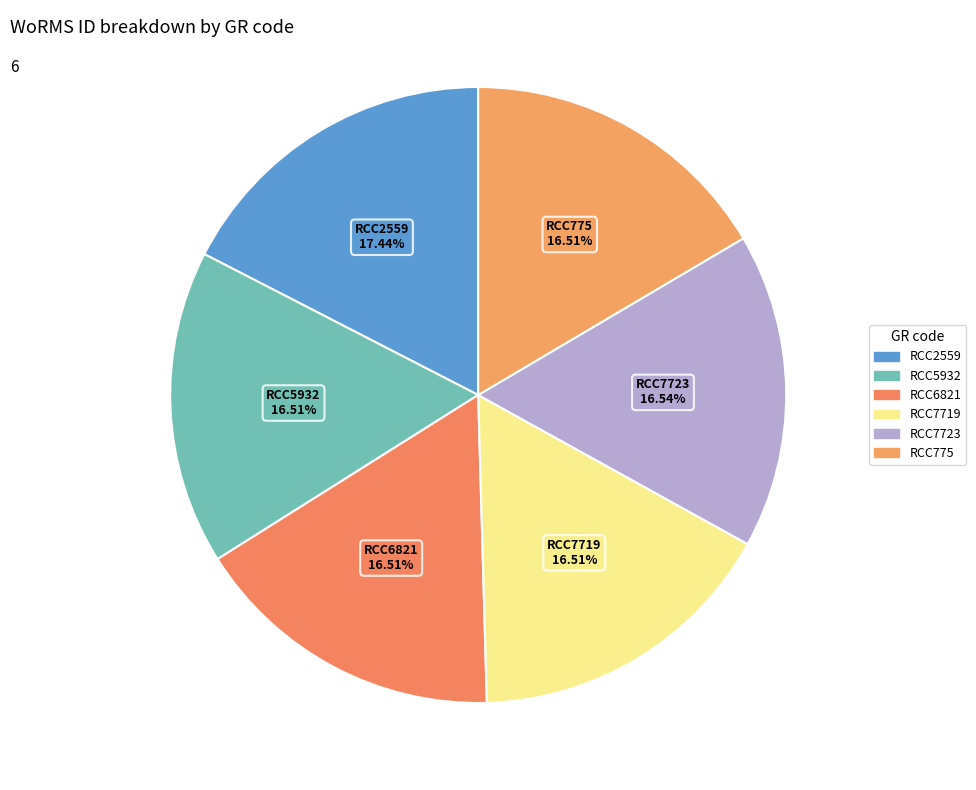

Approximately how many times larger is the value at RCC6821 compared to RCC5932?

1.0